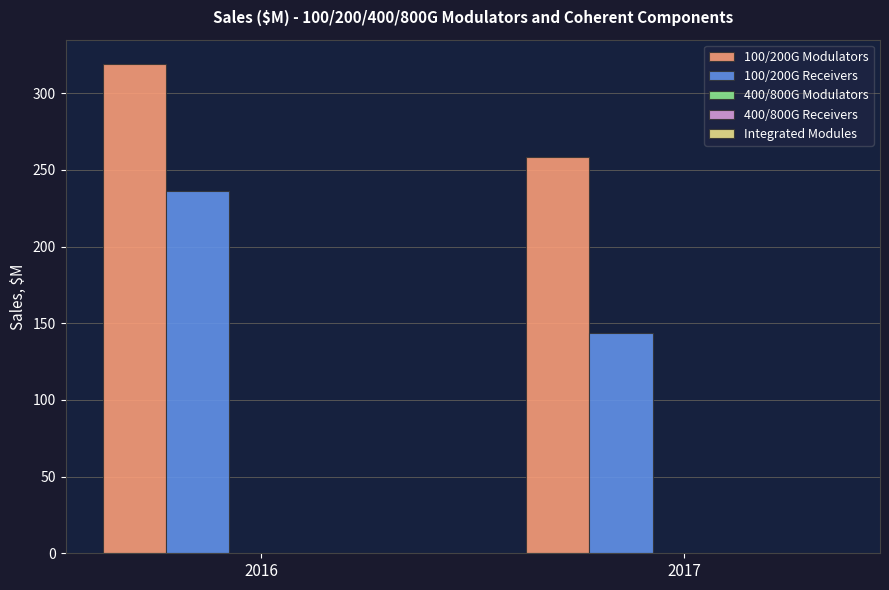

What is the difference between the maximum and minimum values in the 100/200G Receivers series?

92.4